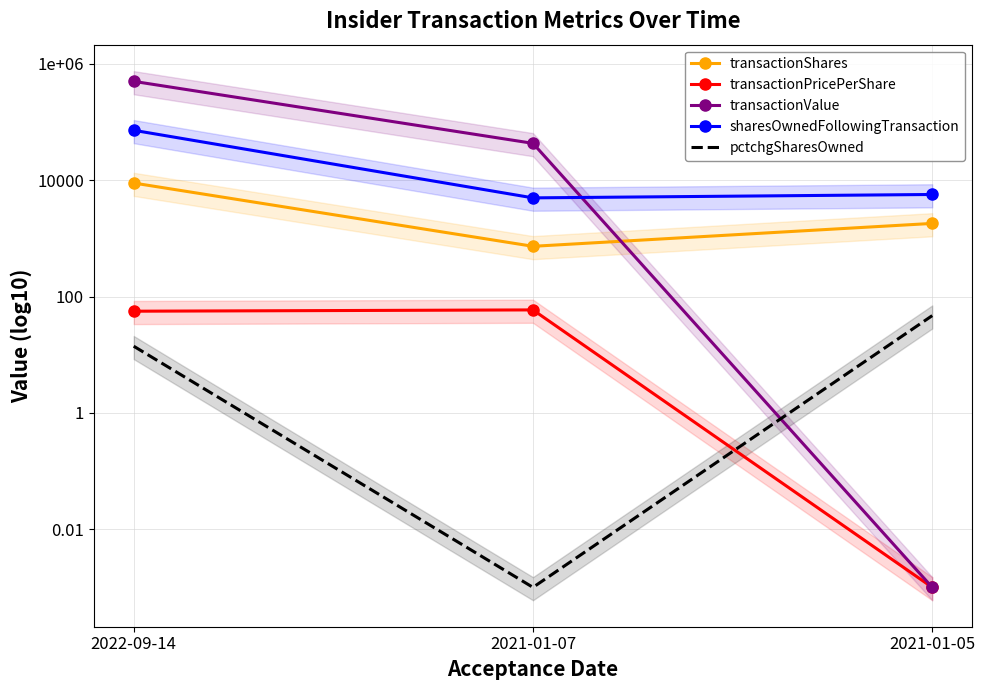

Is it true that sharesOwnedFollowingTransaction equals 2103.8 at 2021-01-07?

False